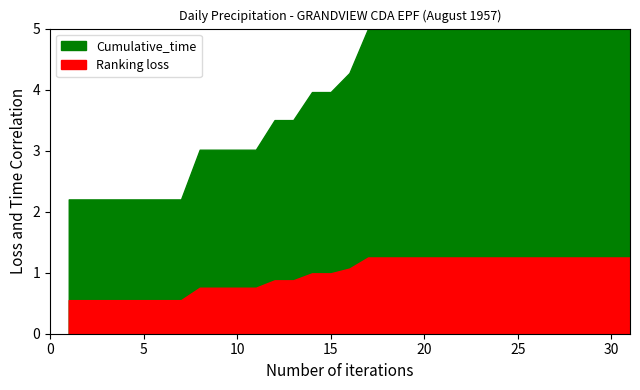

How many lines are shown in the chart?

2